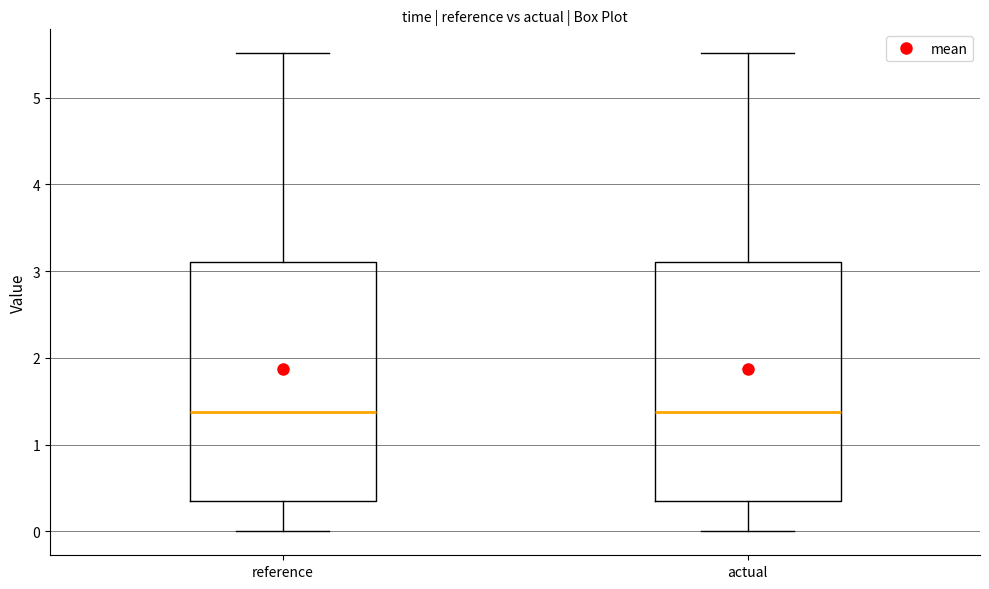

Where does the median line of the box for reference sit on the y-axis? The values are not printed on the chart, so give them approximately, as read against the axis.

1.4